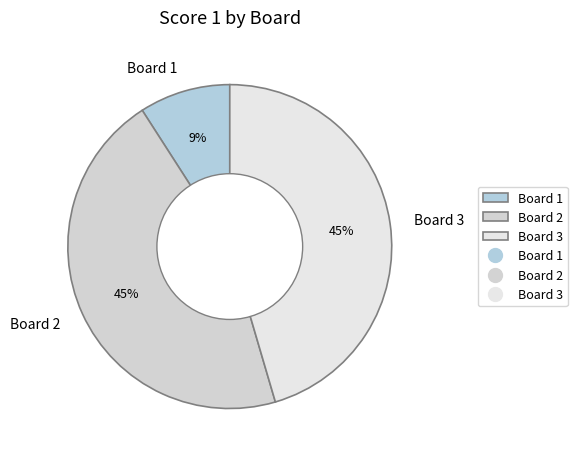

To the nearest percent, what is the difference between the largest and smallest slice percentages?

36%